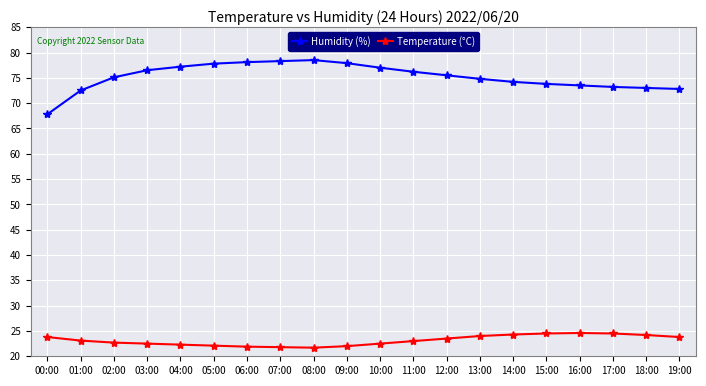

True or false: Temperature (°C) and Humidity (%) cross at least once.

False